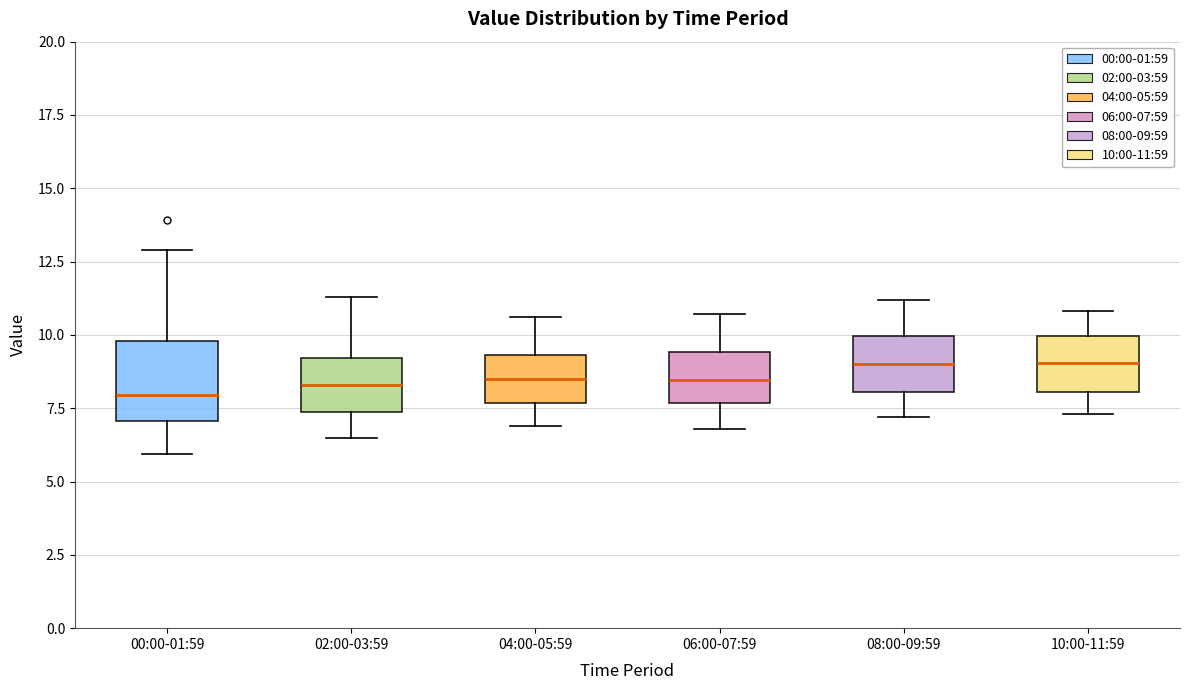

Reading left to right, read every box against the y-axis: the position of its median line, the range the box covers, and the ends of its whiskers. The values are not printed on the chart, so give them approximately, as read against the axis.

00:00-01:59: median 8.0, box 7.0 to 10.0, whiskers 6.0 to 13.0
02:00-03:59: median 8.5, box 7.5 to 9.0, whiskers 6.5 to 11.5
04:00-05:59: median 8.5, box 7.5 to 9.5, whiskers 7.0 to 10.5
06:00-07:59: median 8.5, box 7.5 to 9.5, whiskers 7.0 to 10.5
08:00-09:59: median 9.0, box 8.0 to 10.0, whiskers 7.0 to 11.0
10:00-11:59: median 9.0, box 8.0 to 10.0, whiskers 7.5 to 11.0